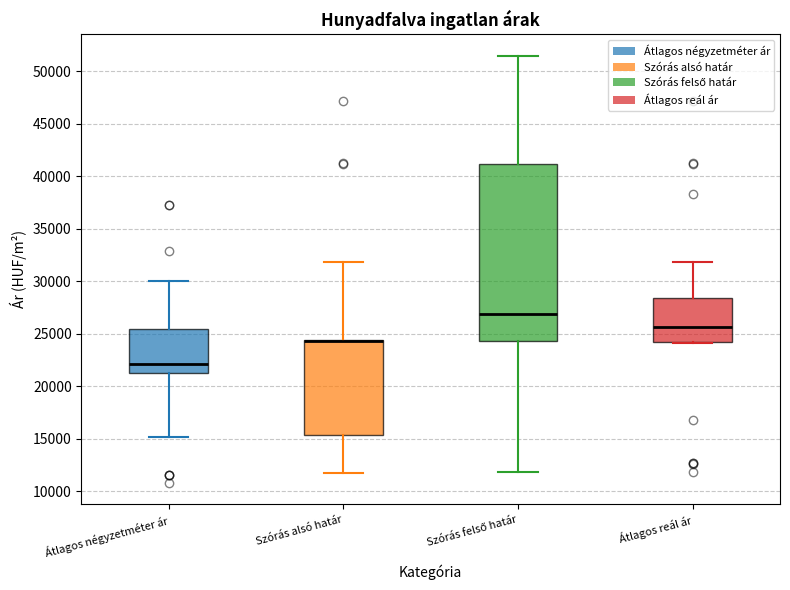

Reading left to right, read every box against the y-axis: the position of its median line, the range the box covers, and the ends of its whiskers. The values are not printed on the chart, so give them approximately, as read against the axis.

Átlagos négyzetméter ár: median 22000, box 21500 to 25500, whiskers 15000 to 30000
Szórás alsó határ: median 24500 (drawn on the box's upper edge), box 15500 to 24500, whiskers 12000 to 32000
Szórás felső határ: median 27000, box 24500 to 41000, whiskers 12000 to 51500
Átlagos reál ár: median 25500, box 24000 to 28500, whiskers 24000 to 32000